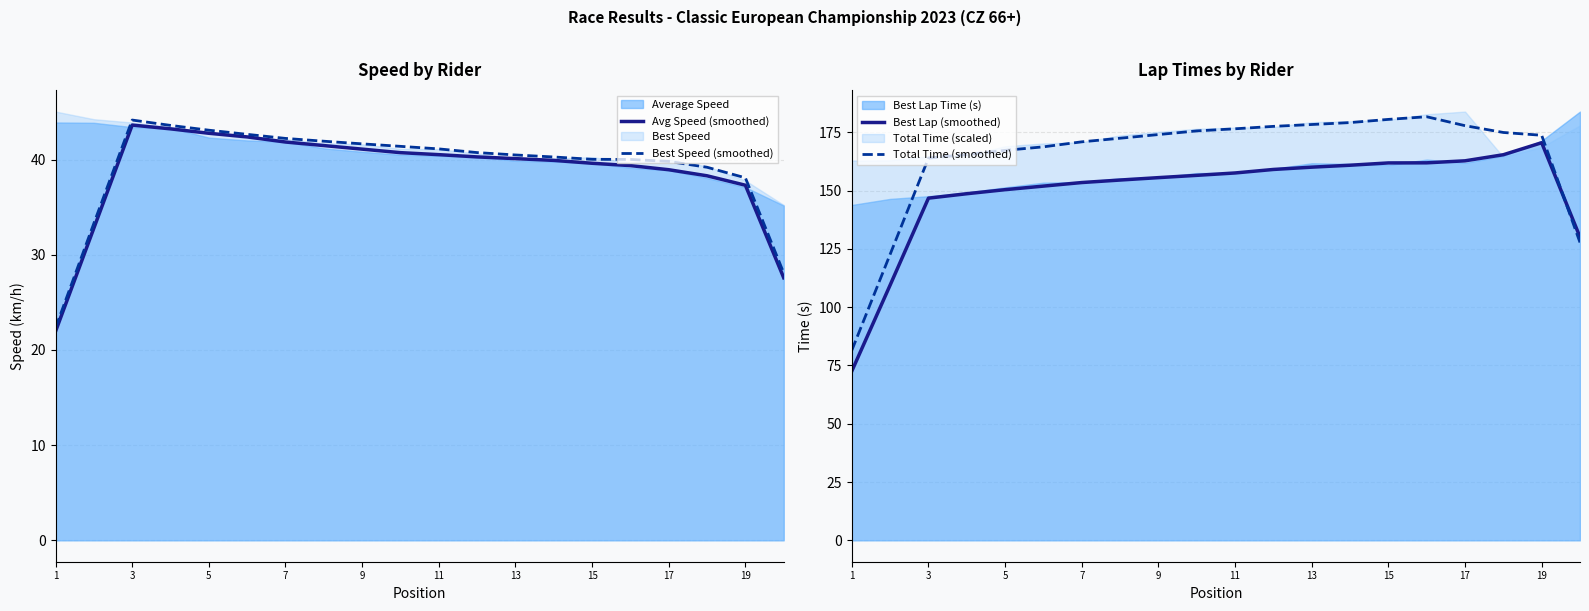

True or false: Best Speed (smoothed) and Best Lap (smoothed) cross at least once.

False